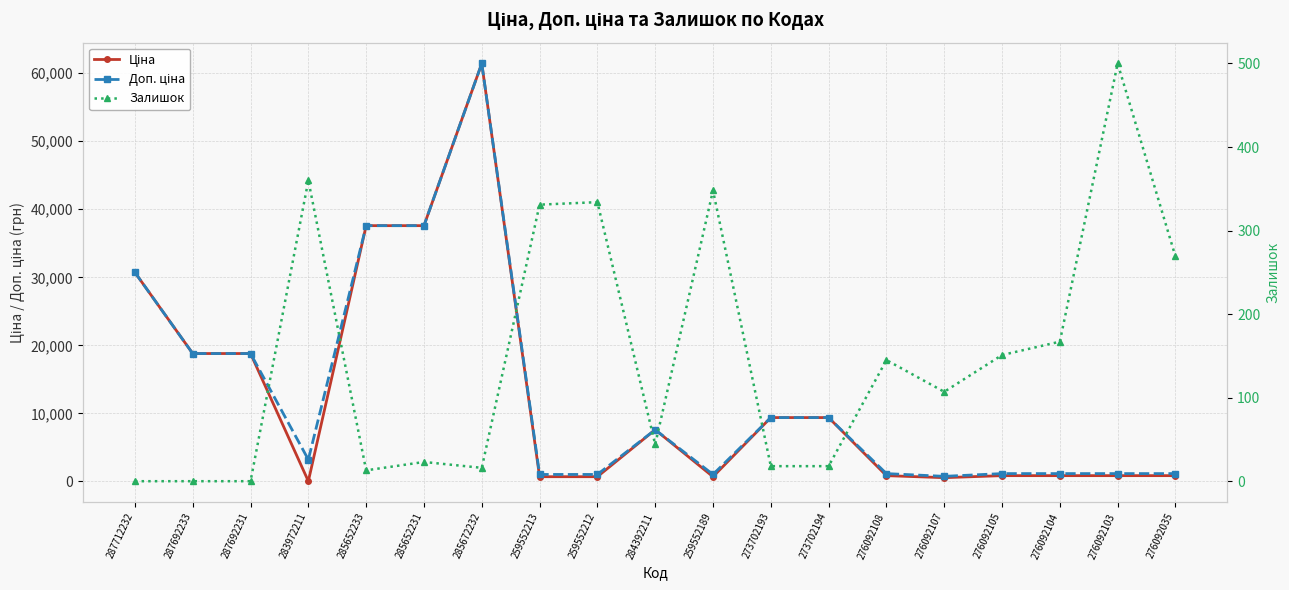

Read the Залишок value at 284392211.

44.0